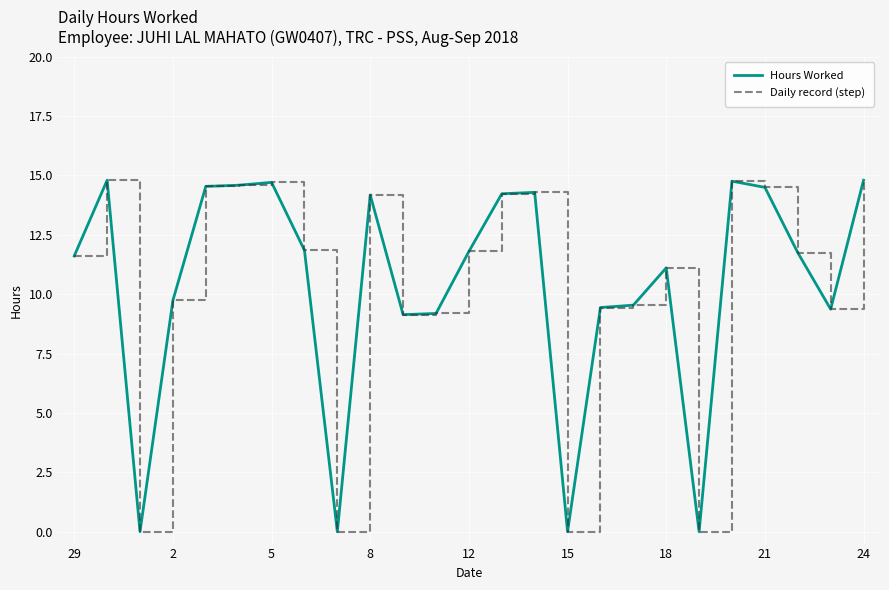

Where is Daily record (step) nearest to the value 7?

10